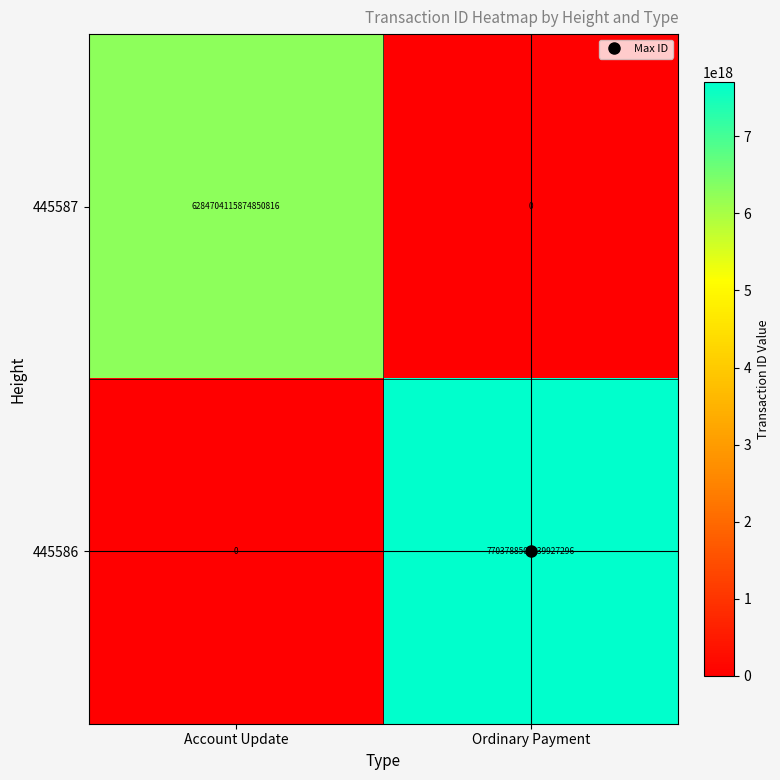

Which series has the widest spread of values?

445586